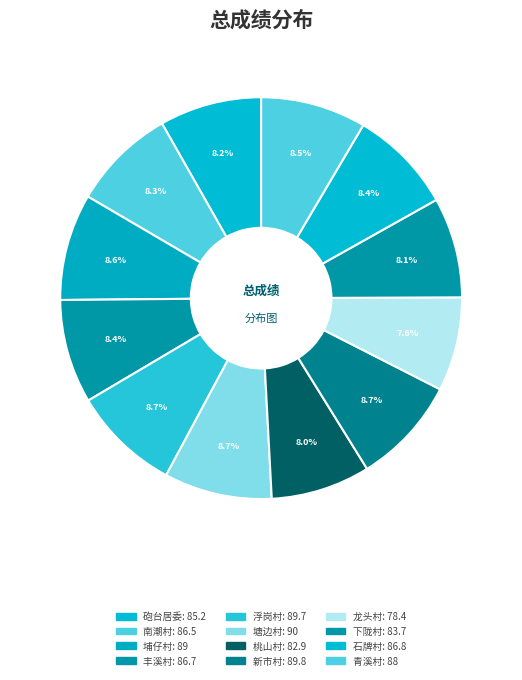

What percentage do 桃山村 and 新市村 together represent?

16.7%